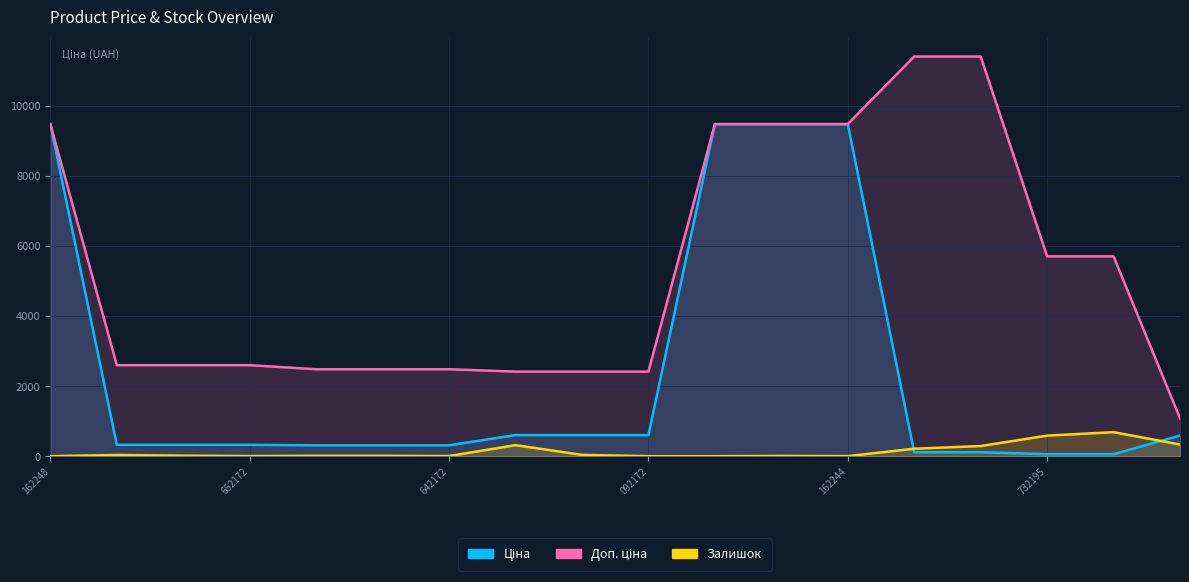

Is it true that Залишок equals 11.2 at 284162245?

False